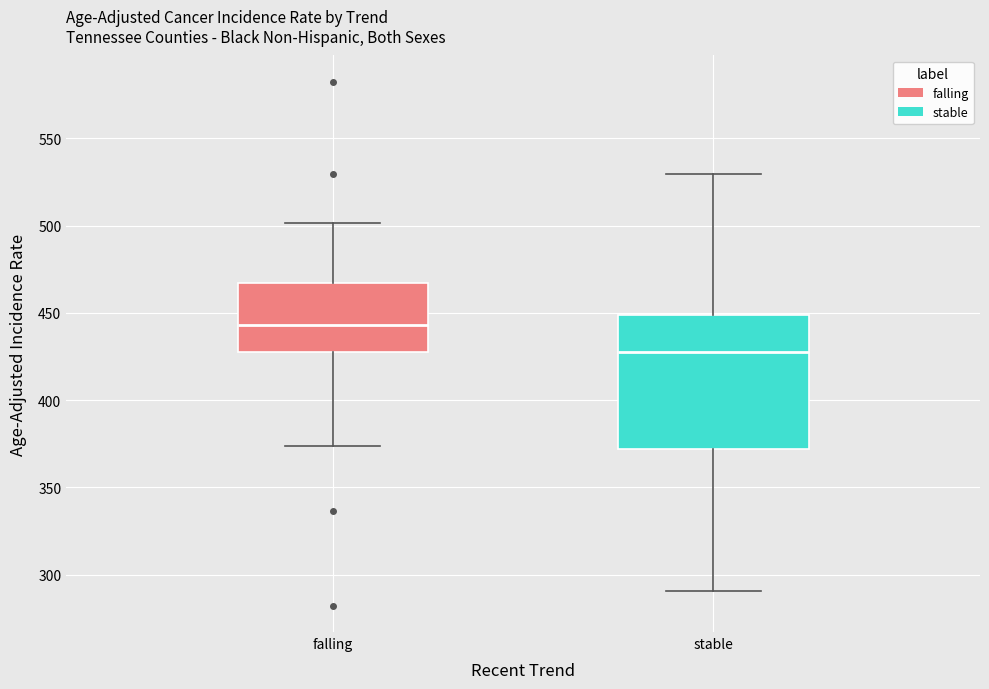

Which box is the tallest, from its lower edge to its upper edge?

stable